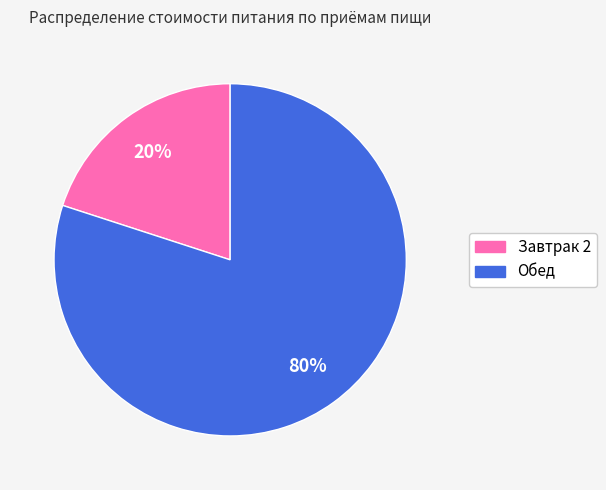

To the nearest percent, what portion does Завтрак 2 represent?

20%